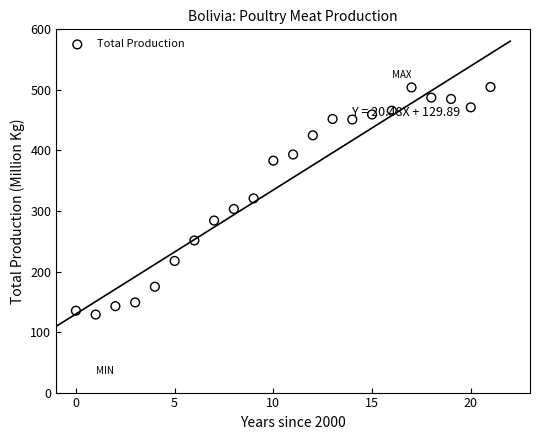

What is the range of Y values (max minus min)?

375.9